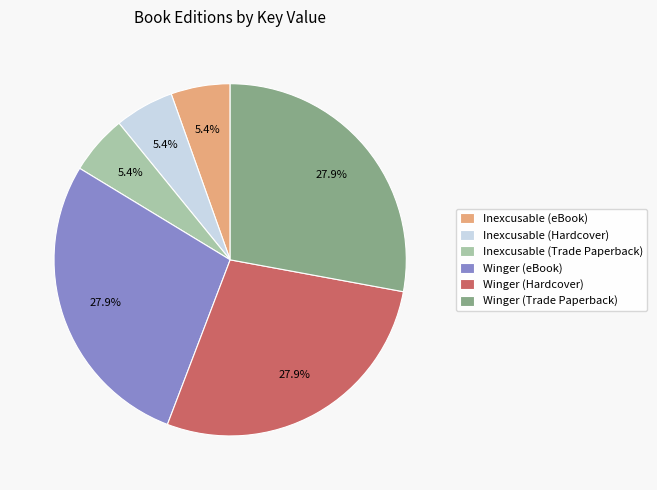

Is it true that Inexcusable (Hardcover) is 5% of the pie?

True